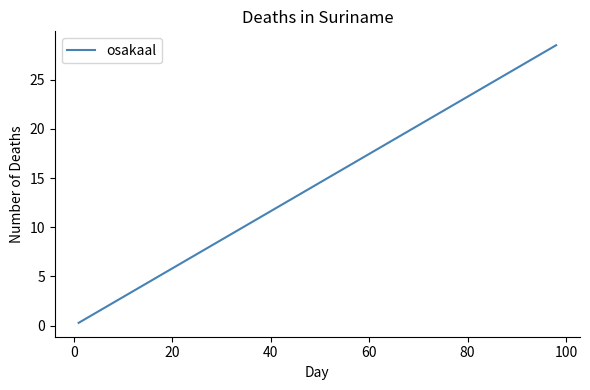

What is the maximum value shown in the chart?

28.5